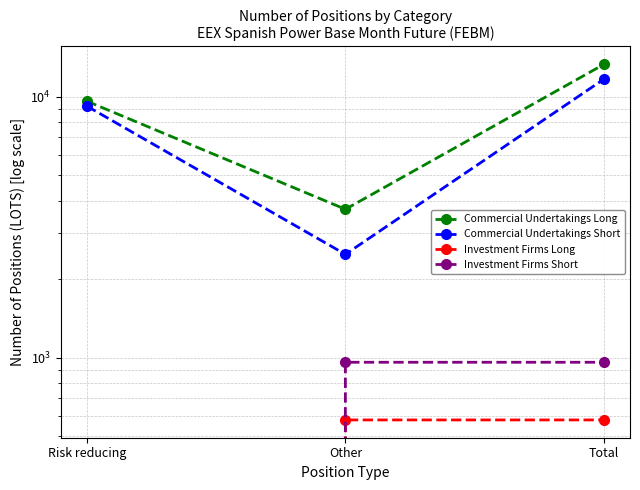

What is the sum of all Investment Firms Short values?

1920